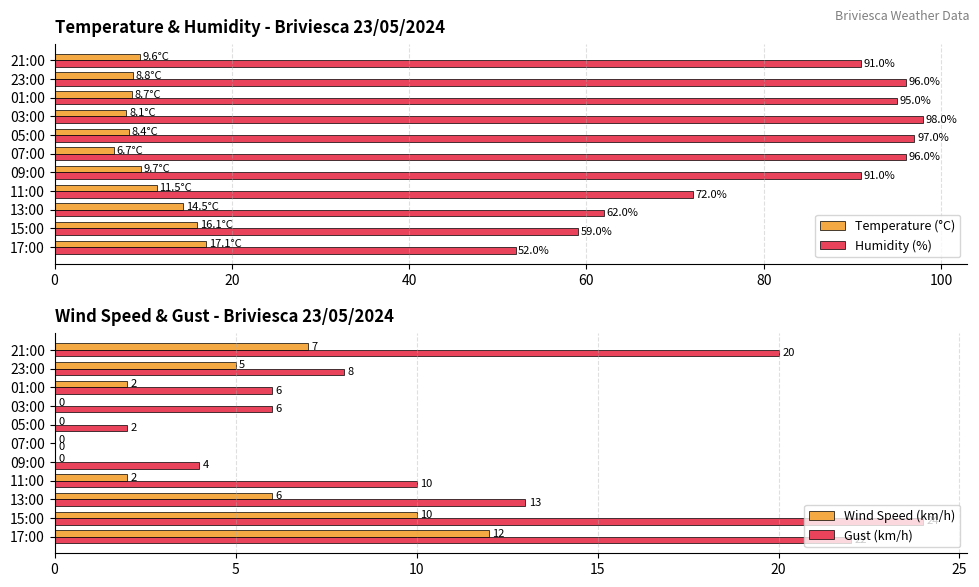

What is the sum of all Temperature (°C) values?

119.2